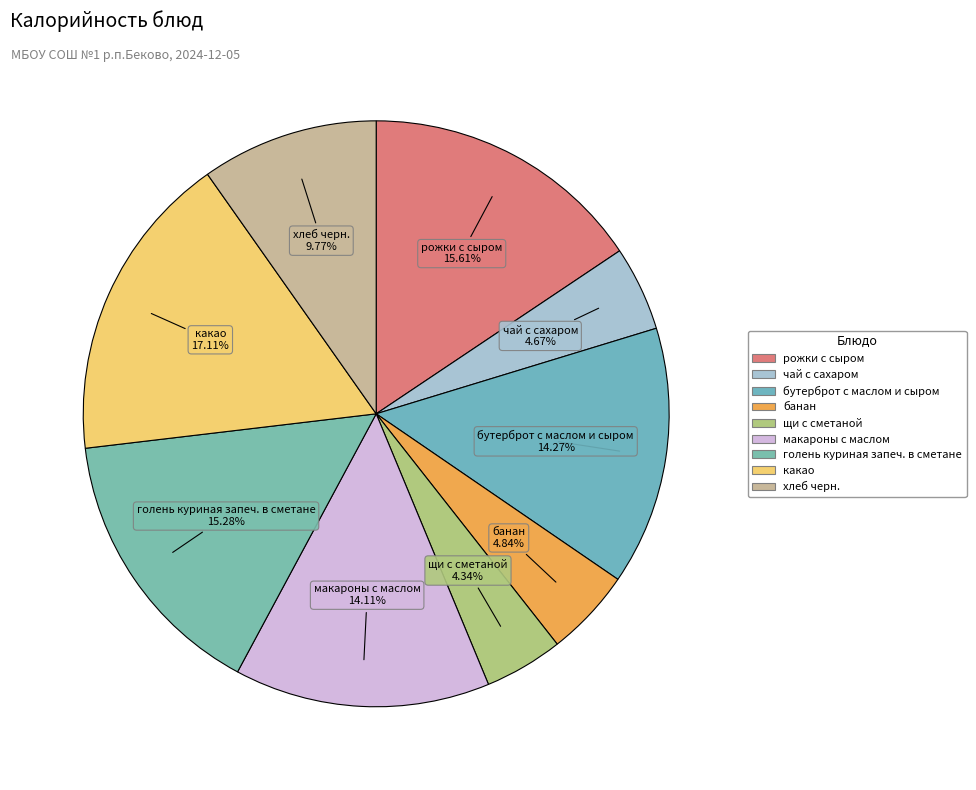

To the nearest percent, what percentage of the pie is какао?

17%